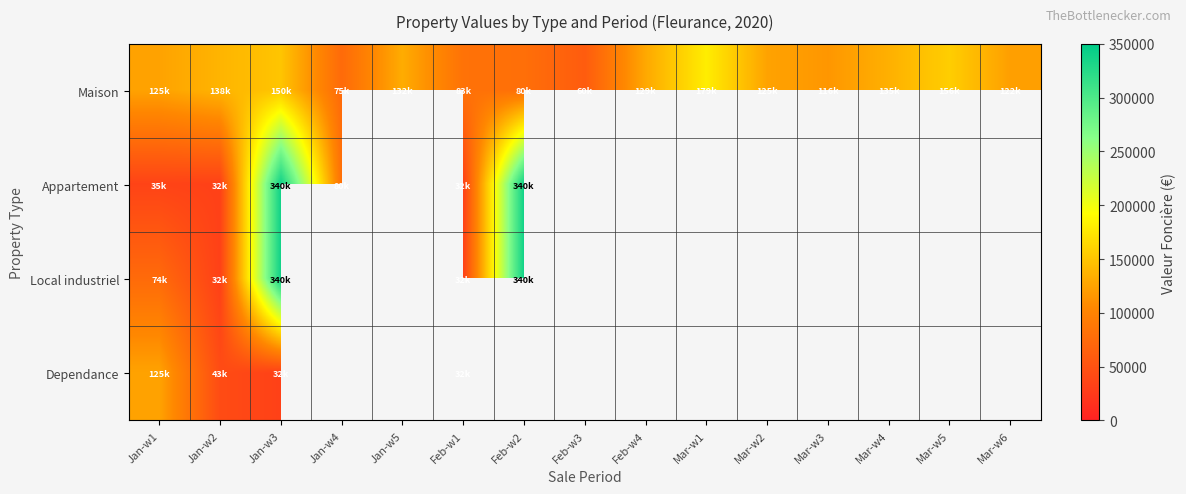

Which series has the largest total across all categories?

Maison